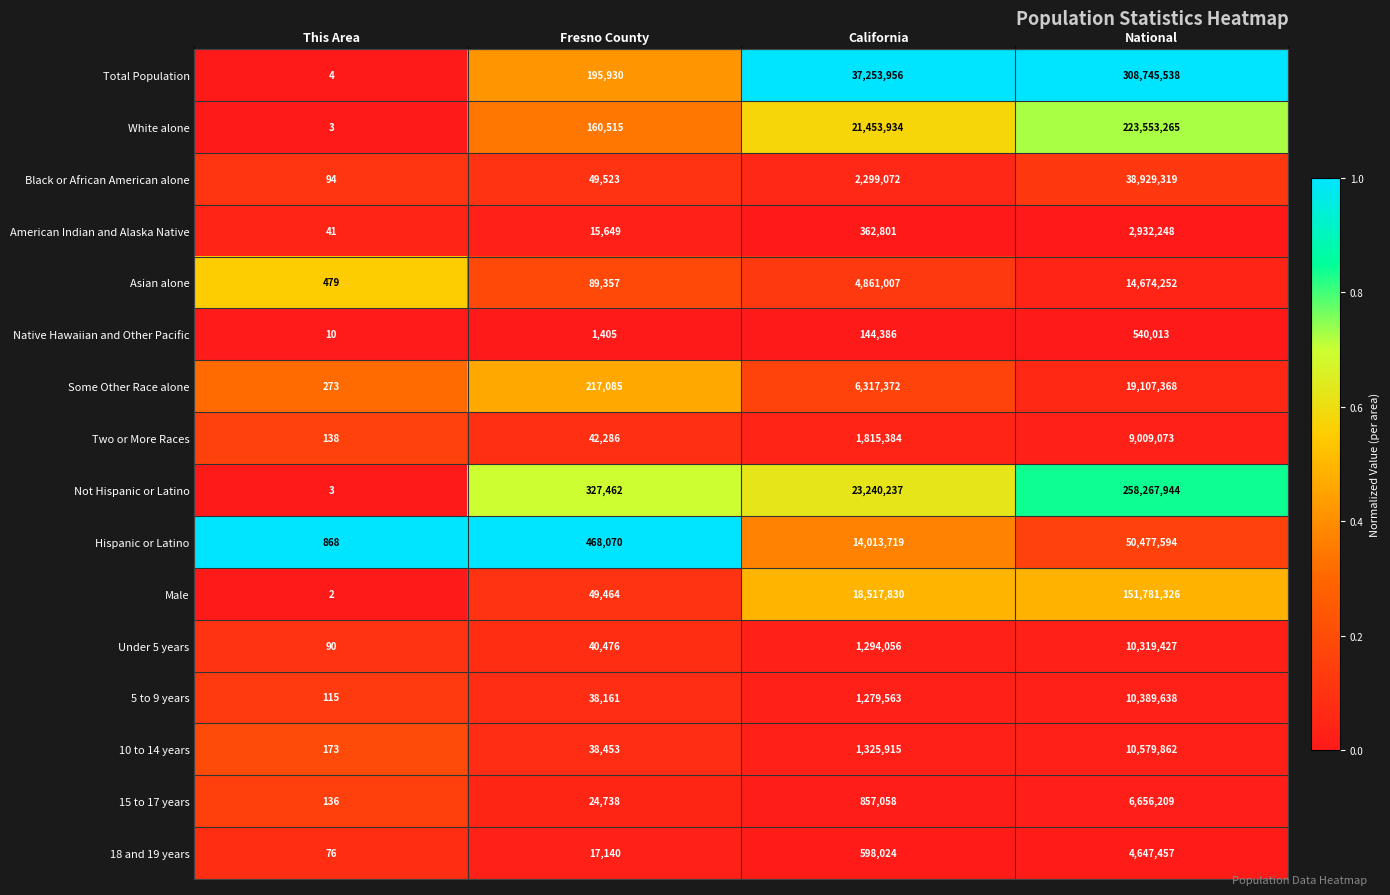

Rank the series at California from highest to lowest value.

Total Population, Not Hispanic or Latino, White alone, Male, Hispanic or Latino, Some Other Race alone, Asian alone, Black or African American alone, Two or More Races, 10 to 14 years, Under 5 years, 5 to 9 years, 15 to 17 years, 18 and 19 years, American Indian and Alaska Native, Native Hawaiian and Other Pacific